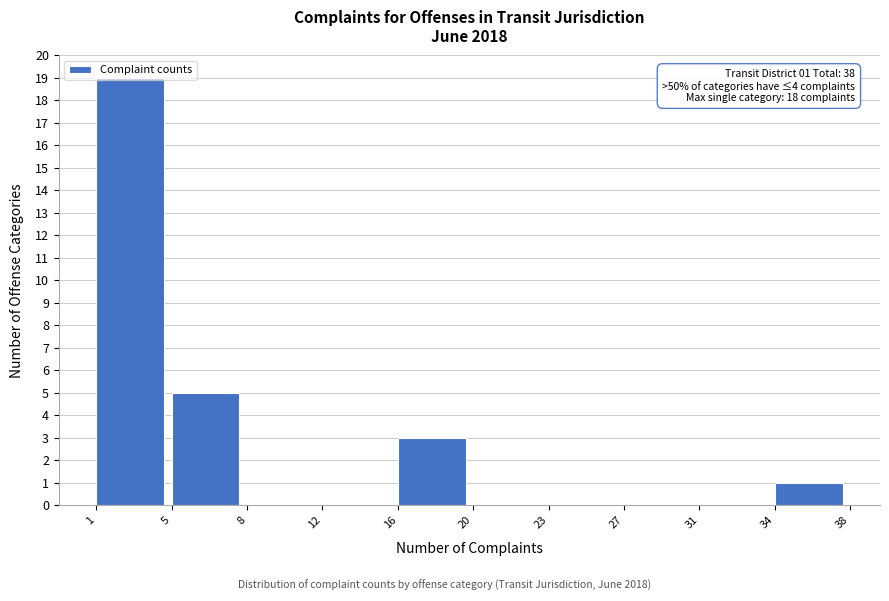

Between 31 and 34, which is larger?

34